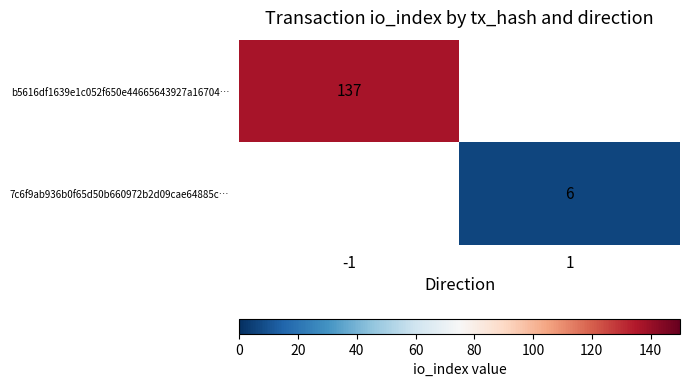

Which category has the highest value across all series?

-1